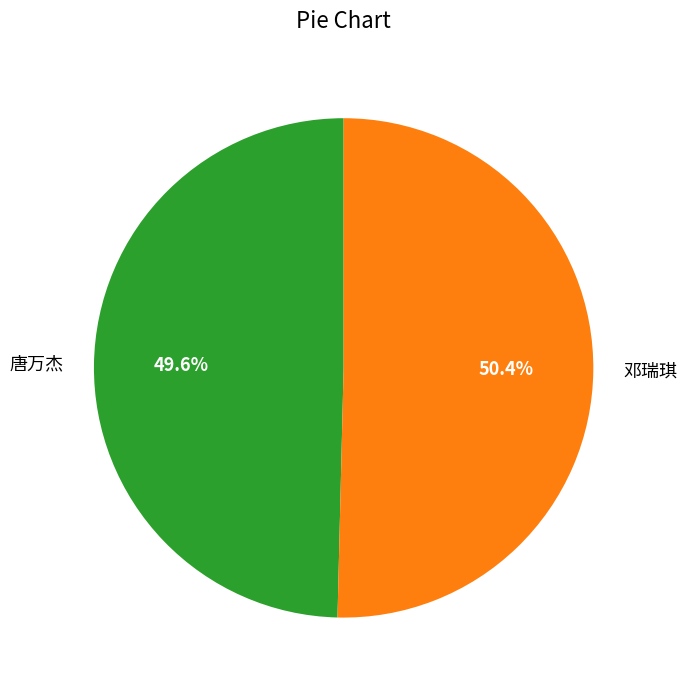

What is the largest slice in the pie chart?

邓瑞琪